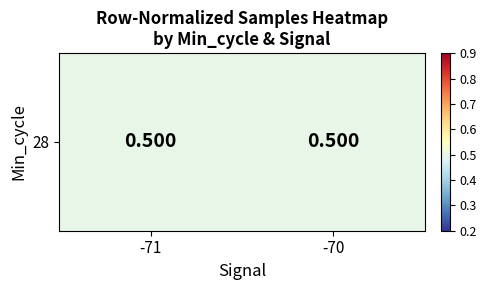

What is the greatest value displayed?

0.5